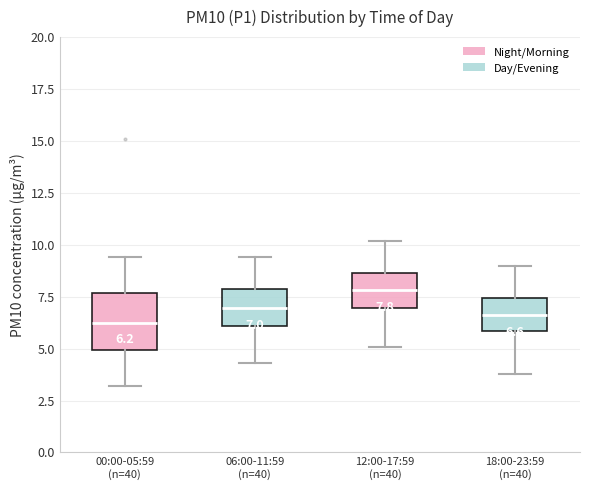

Comparing the boxes themselves (not the whiskers), which one is the tallest?

00:00-05:59 (n=40)